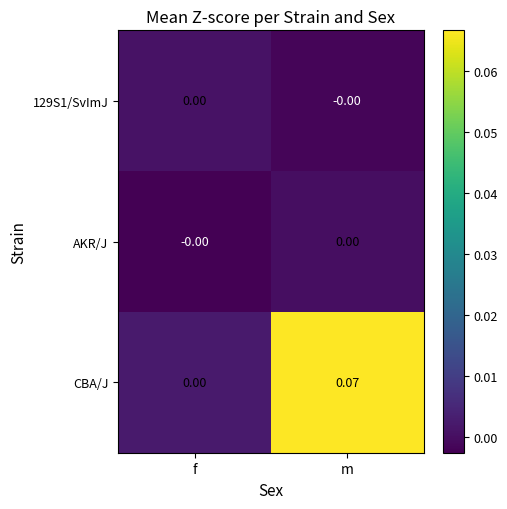

Which series has the widest spread of values?

CBA/J